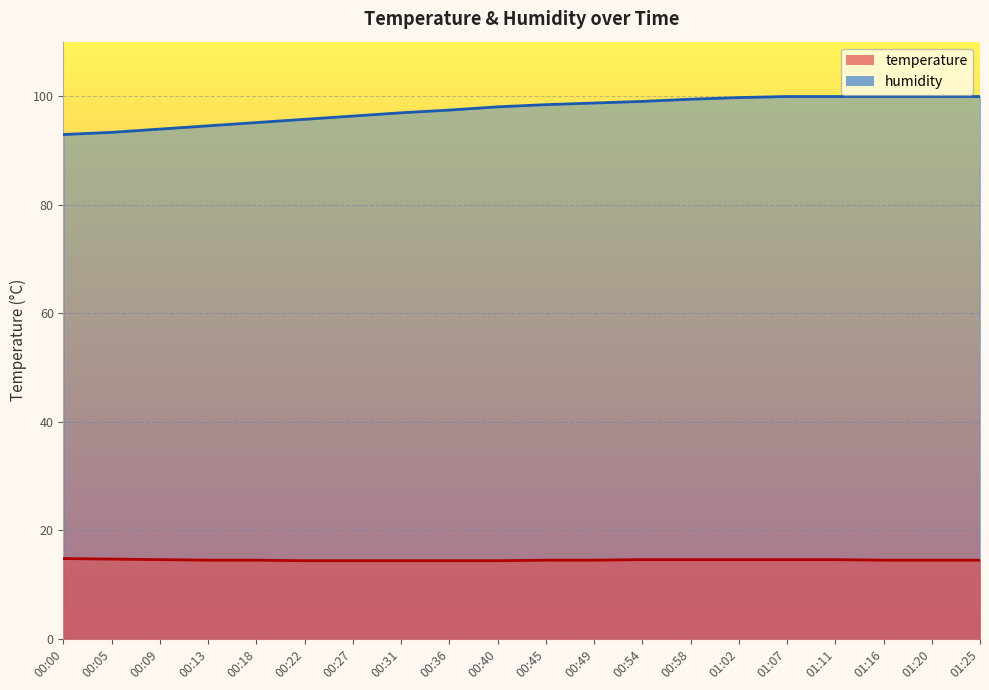

At which label is humidity closest to 96?

00:22